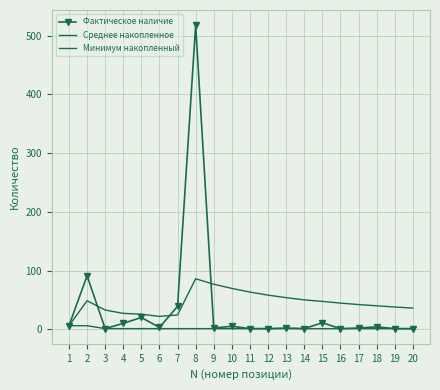

How many series are shown in this chart?

3